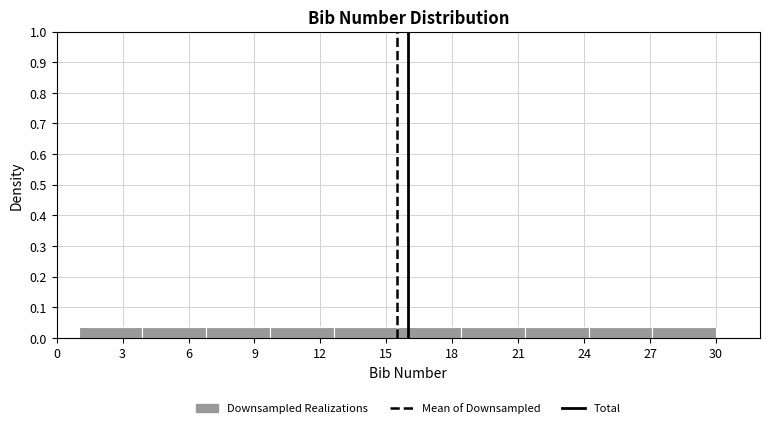

What is the height of the bar covering 12.6 to 15.5 on the x-axis? Neither the bar edges nor the heights are printed on the chart, so give them approximately, as read against the axes.

0.03